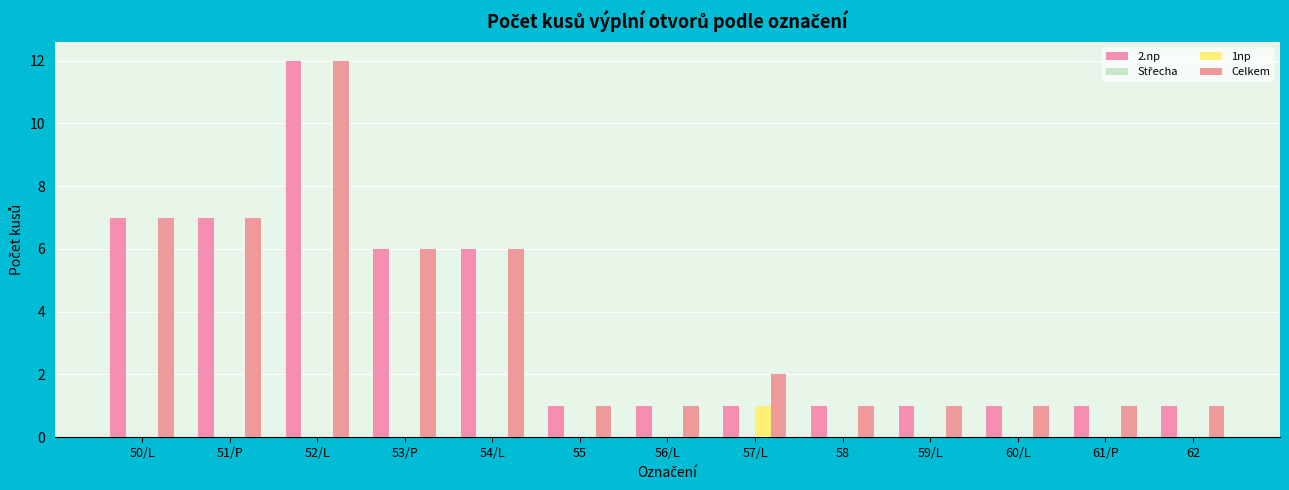

Are the bars grouped side by side (vs. stacked)?

Yes